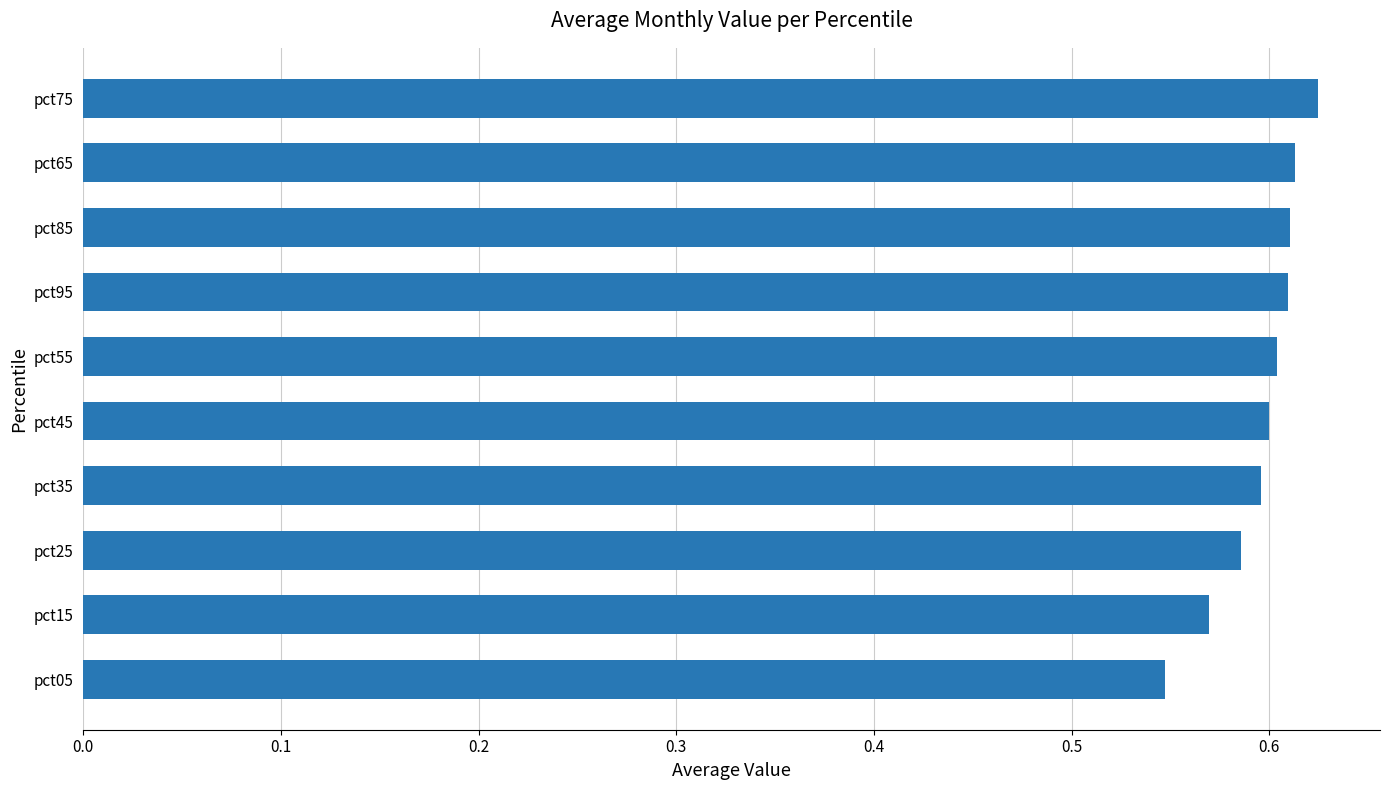

The chart shows a value of 0.2 at pct95. True or false?

False